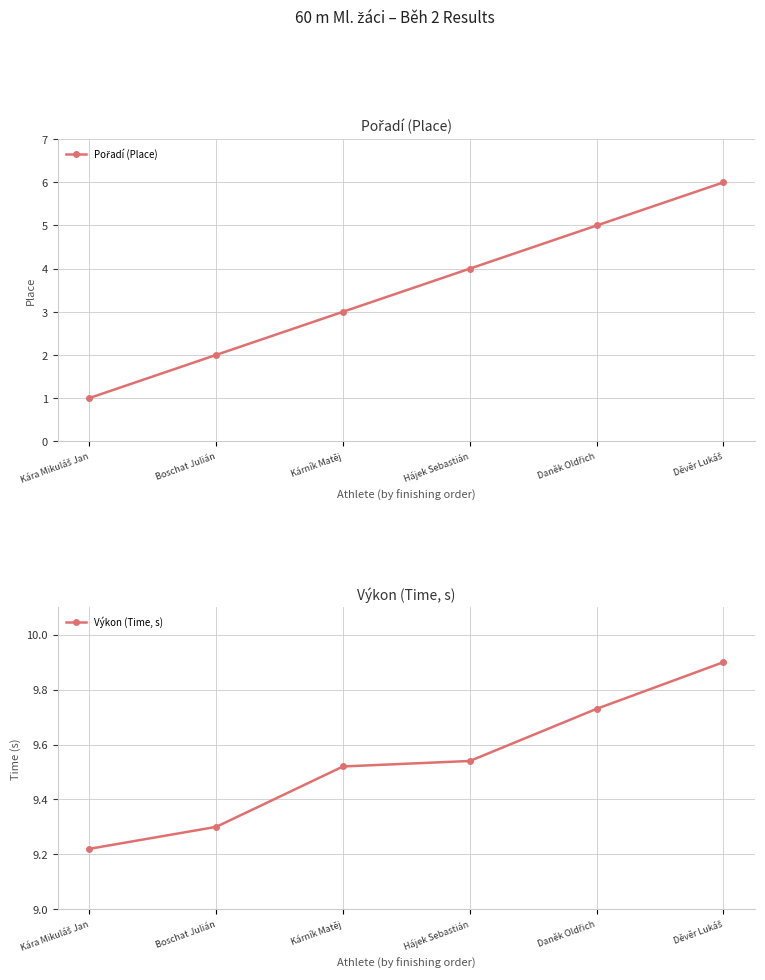

What is the value of the Výkon (Time, s) point at the 4th from the left?

9.5